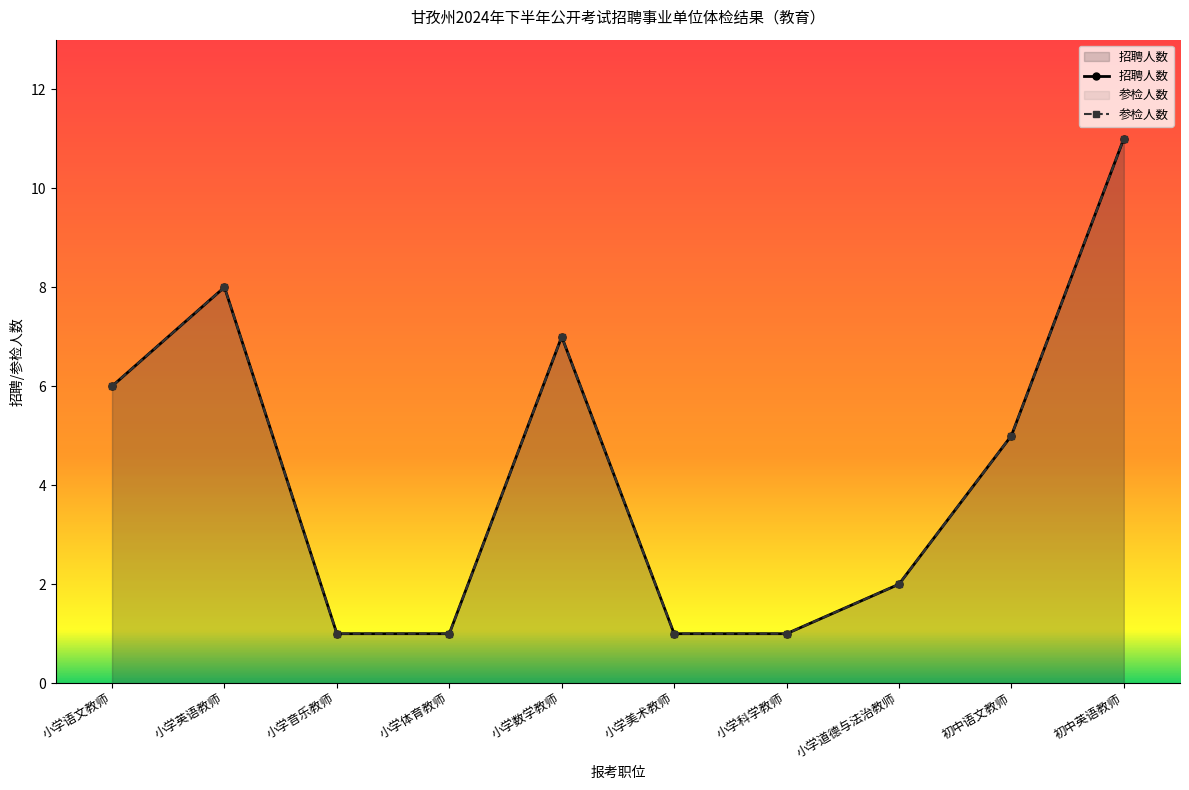

List the series in order of their peak value, lowest first.

招聘人数, 参检人数